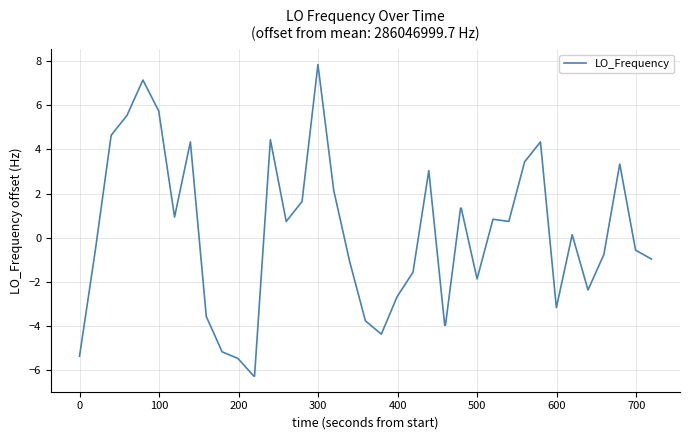

What is the smallest value displayed?

-6.3